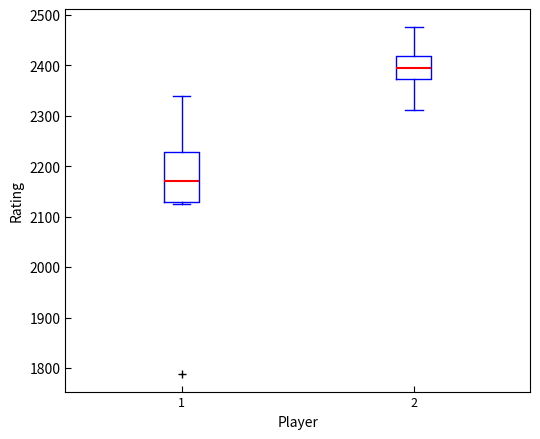

Which box is the tallest, from its lower edge to its upper edge?

1